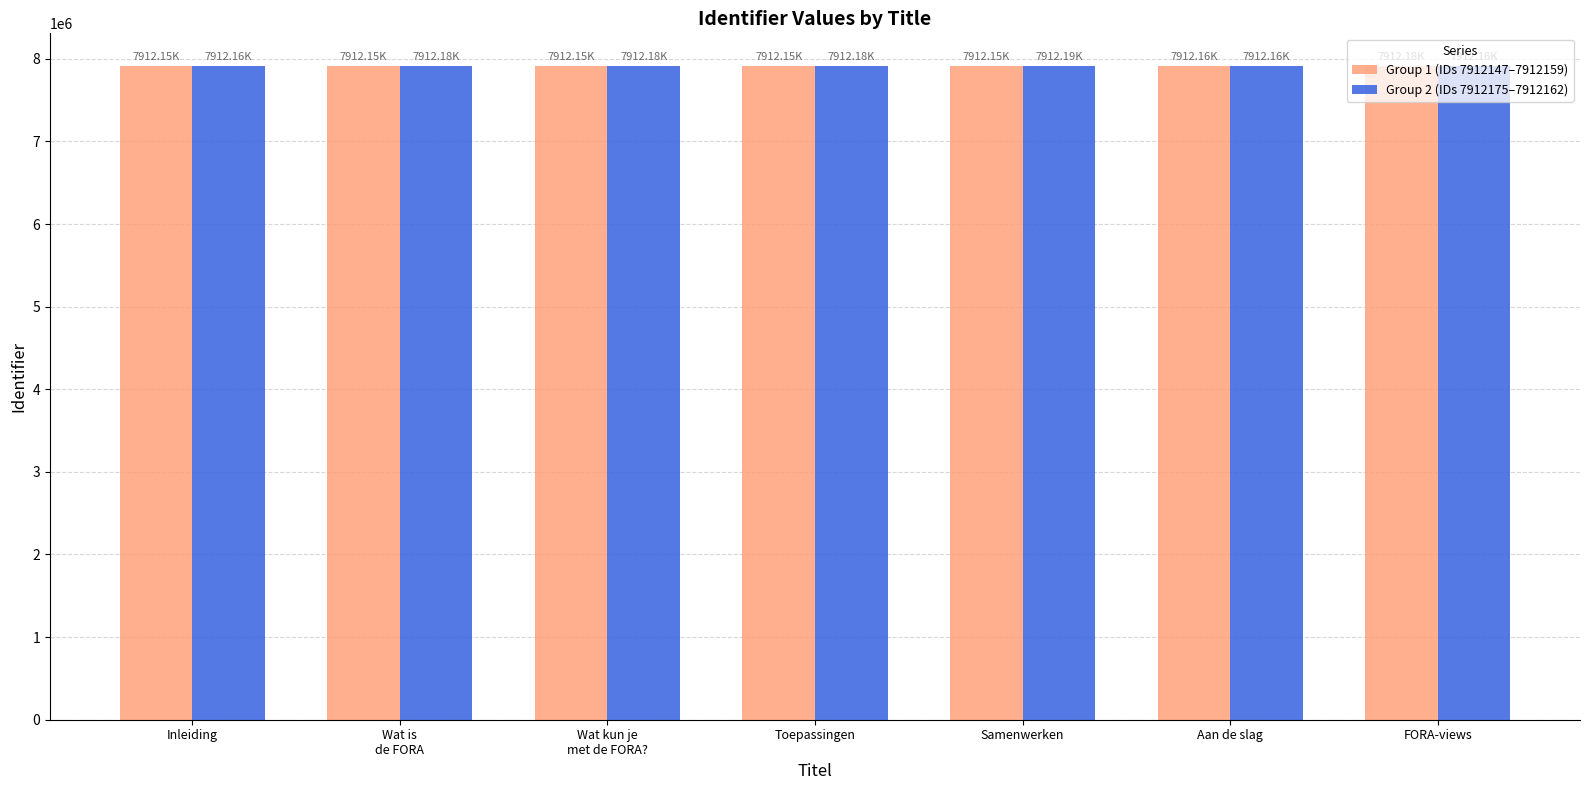

What is the label of the 7th bar from the right?

Inleiding